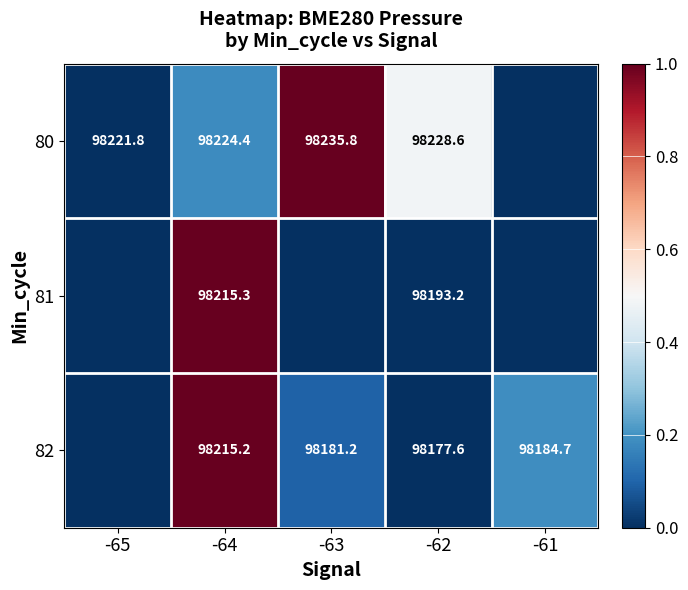

What is the difference between the 82 values at -63 and -62?

3.6